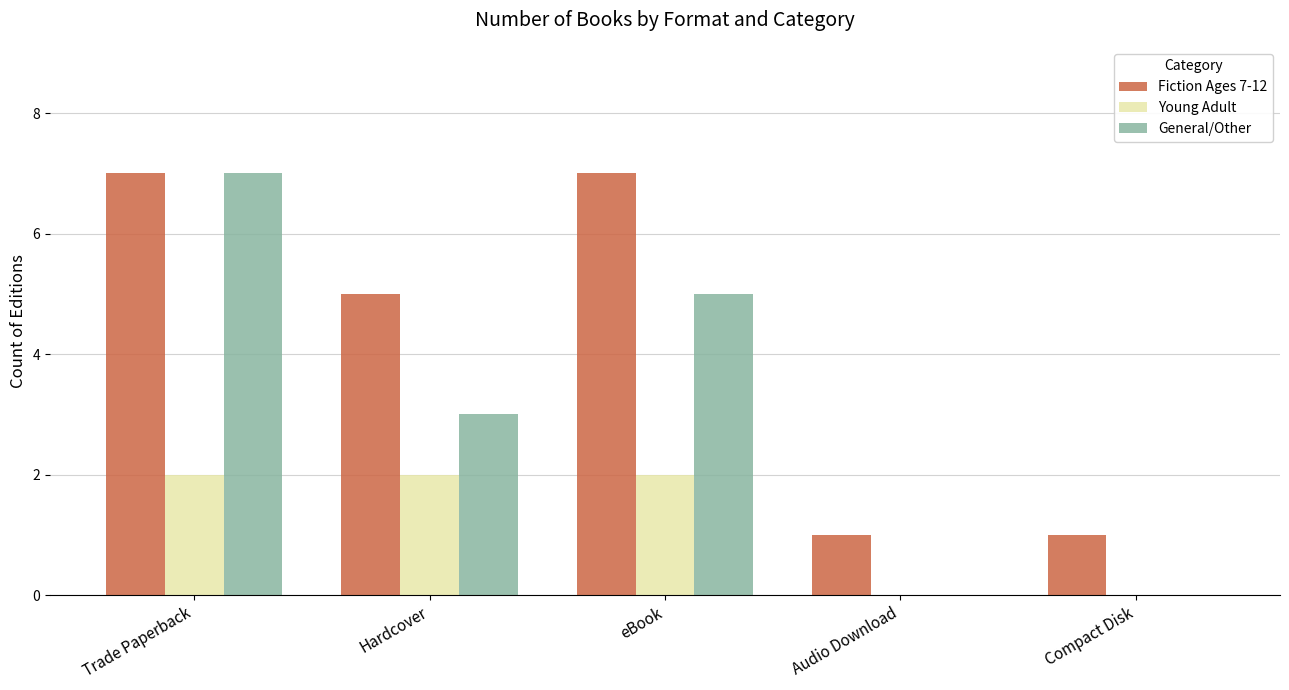

Which series has the largest total across all categories?

Fiction Ages 7-12